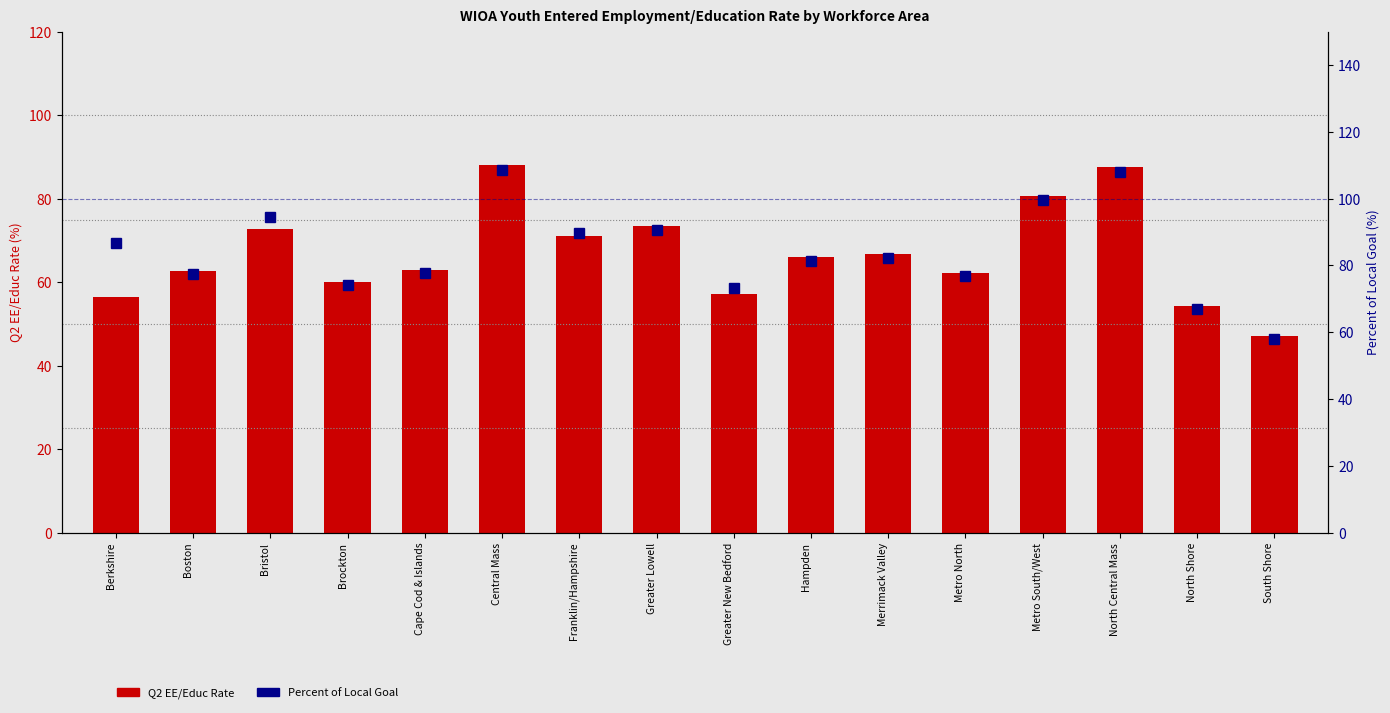

What position from the left is North Central Mass?

14